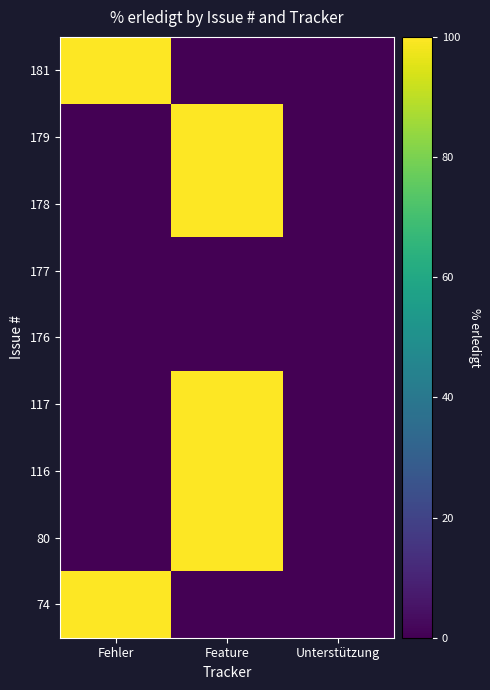

At which category is the sum across all series the highest?

Feature